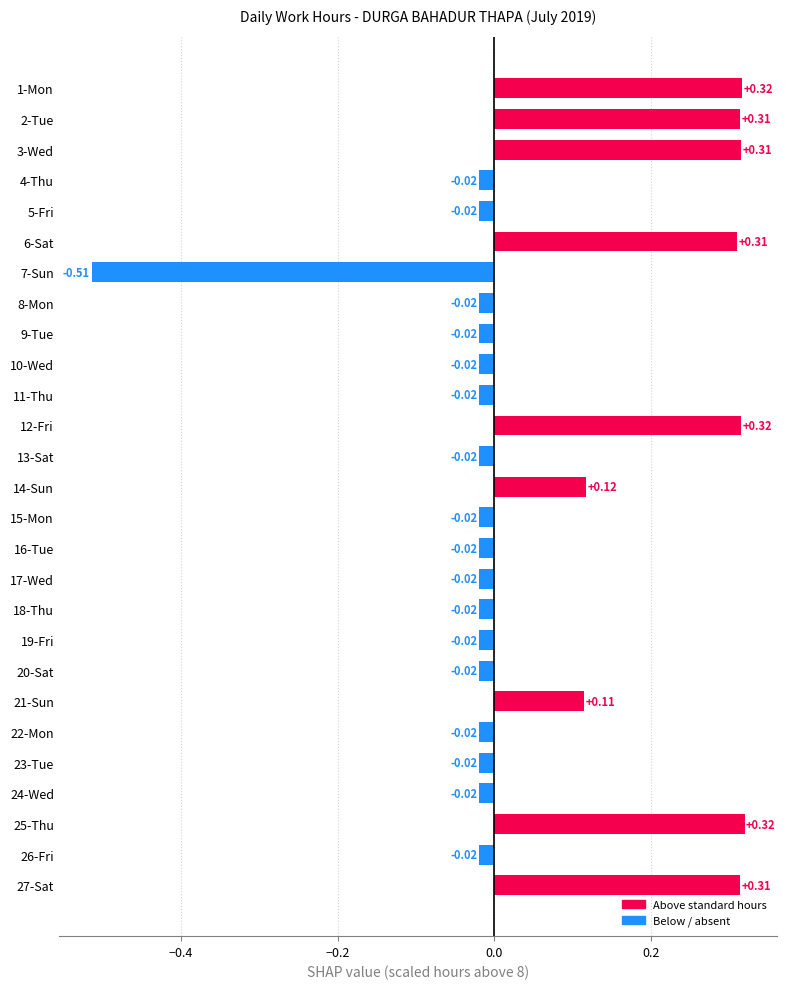

How many negative values are there?

18